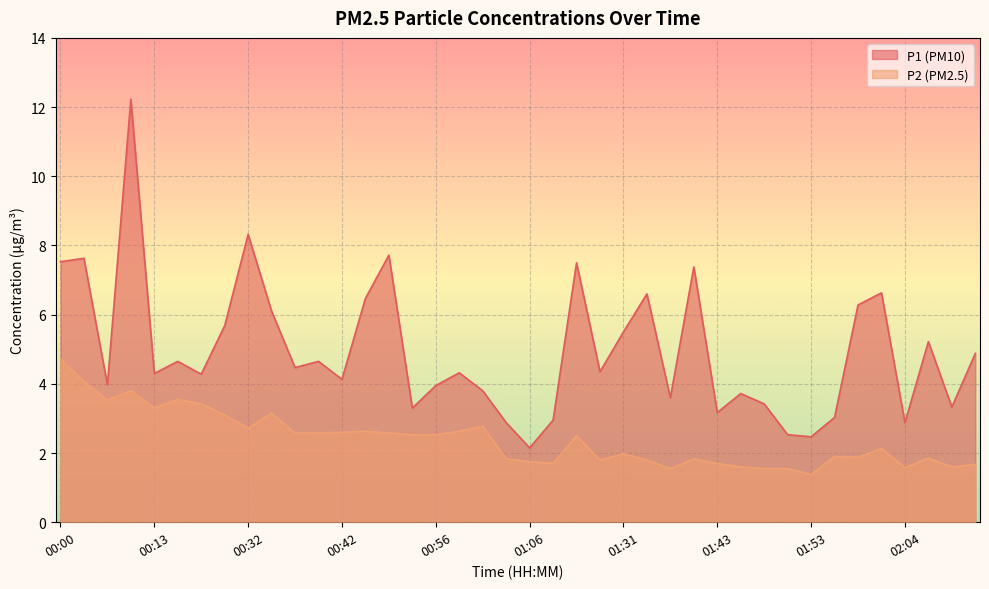

What is the average value of the P1 series?

4.9